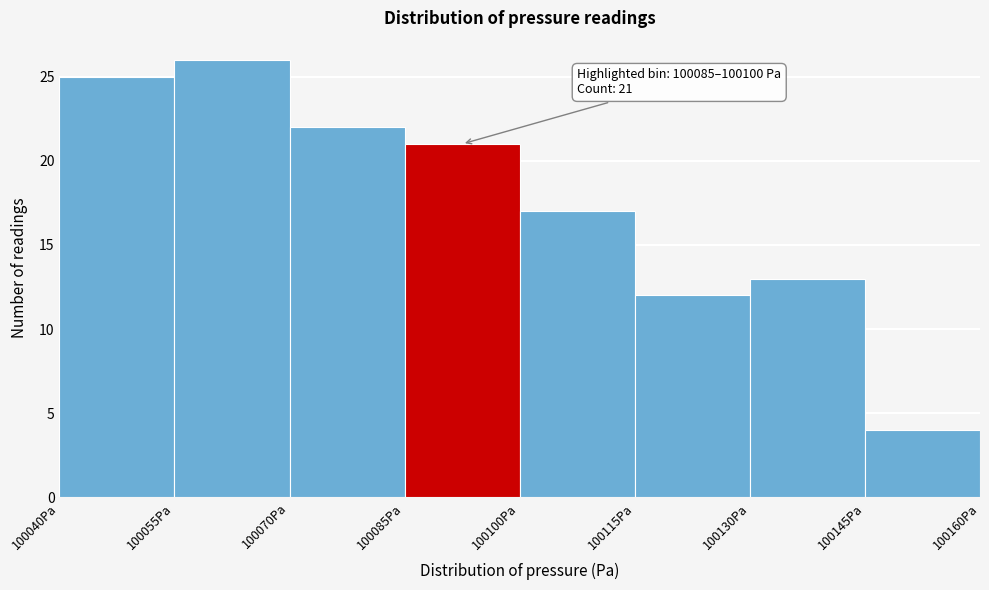

Over which range of the x-axis is the bar tallest?

100055 to 100070